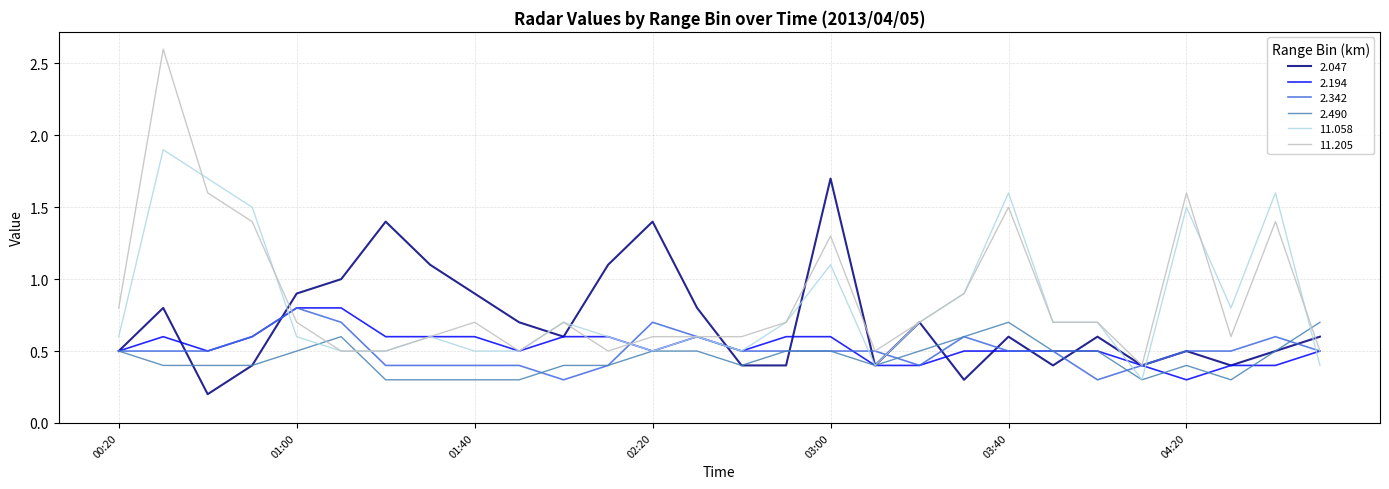

Which series has the widest spread of values?

11.205